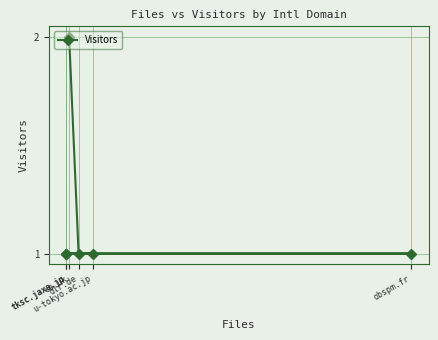

Which label corresponds to the largest value in the chart?

co.uk